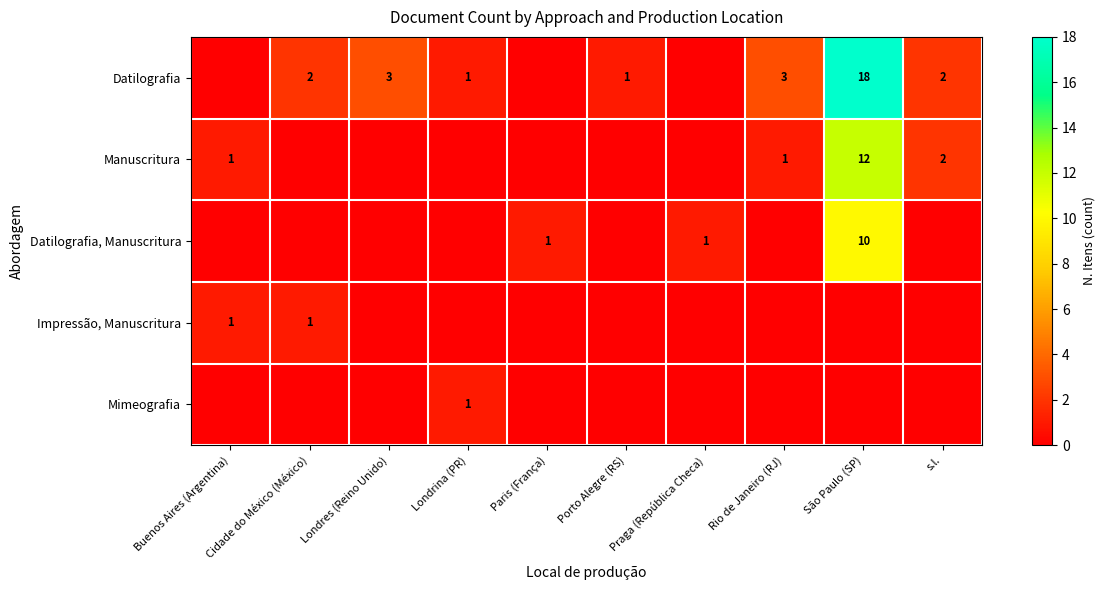

Between Londrina (PR) and s.l., which is larger?

s.l.